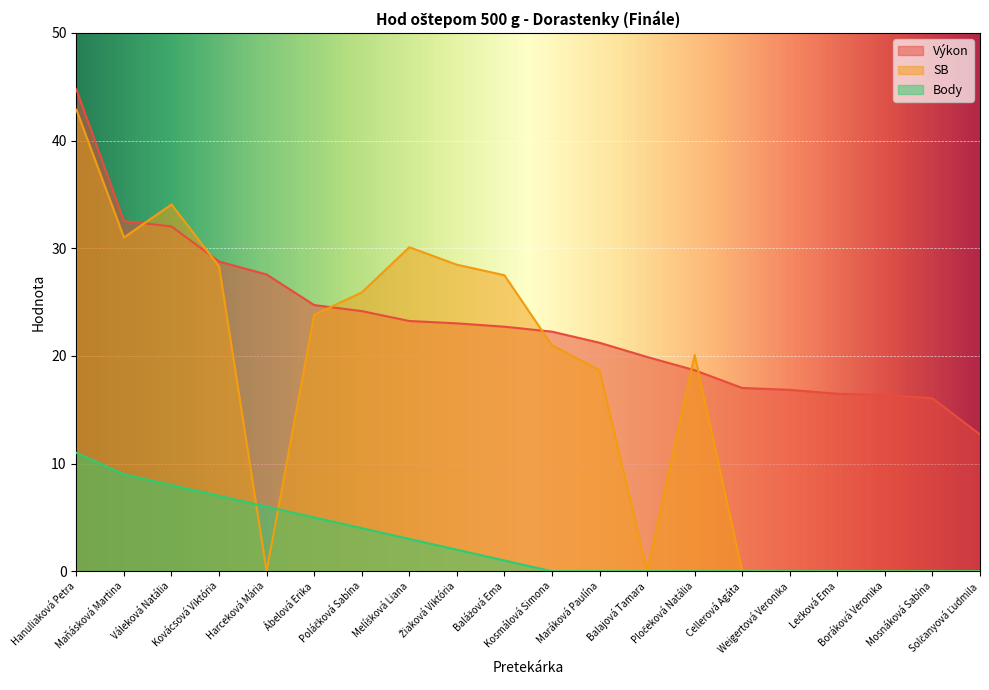

Which series has the largest total across all categories?

Výkon